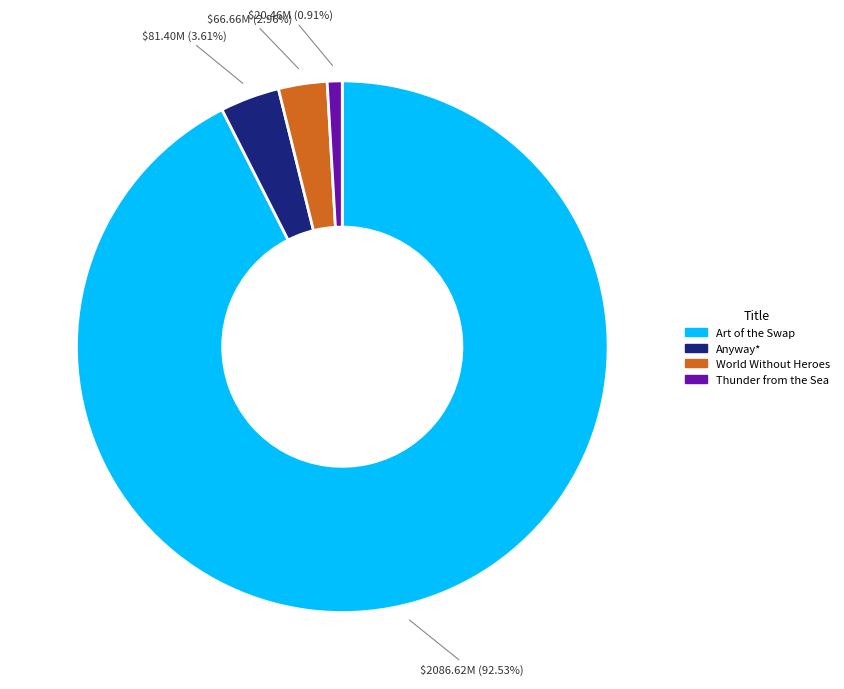

To the nearest percent, what is the difference between the Art of the Swap and Thunder from the Sea slice percentages?

92%